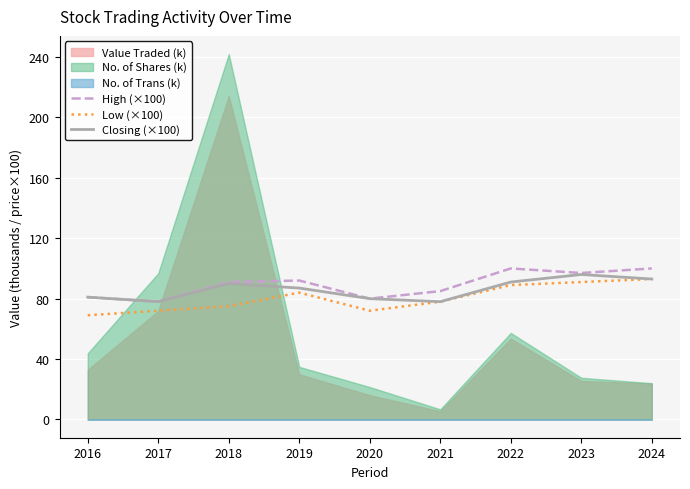

What is the difference between the highest and lowest values at 2020?

8